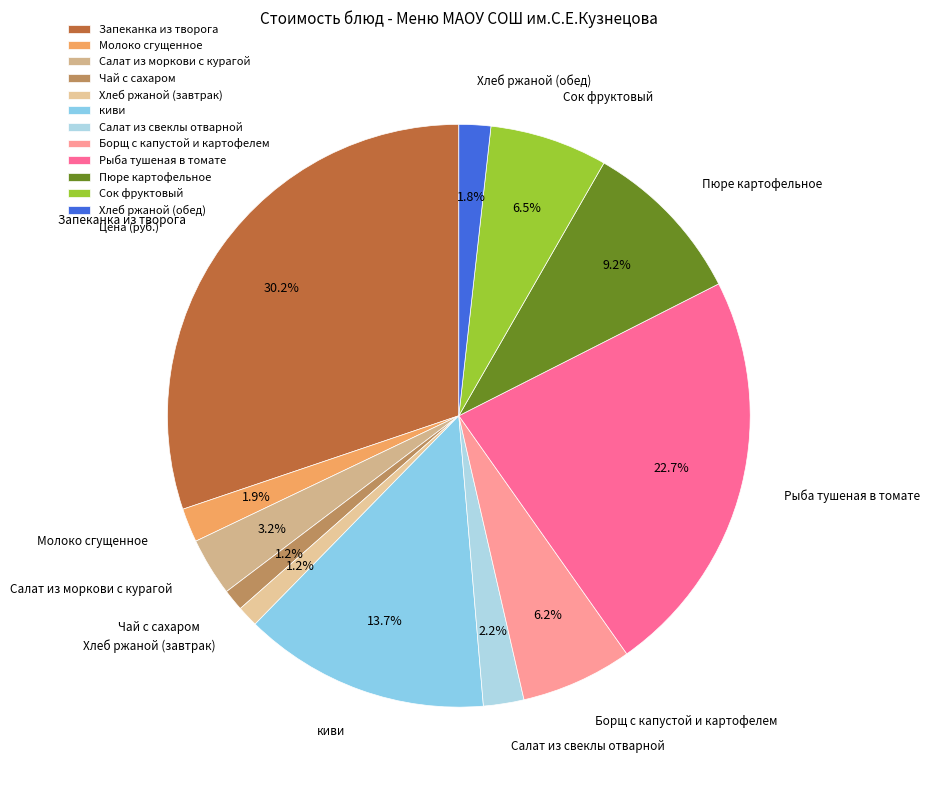

How many slices are in this pie chart?

12